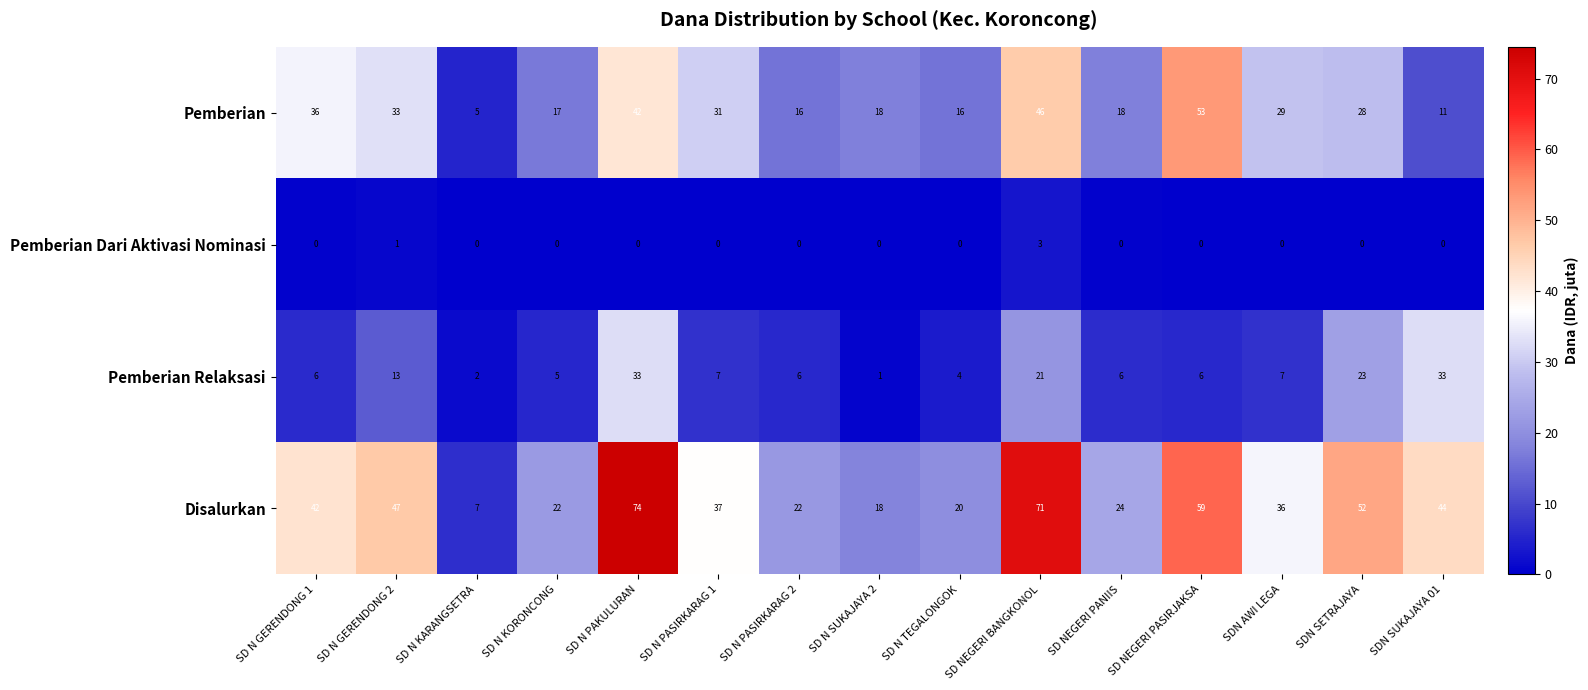

At how many categories does at least one series exceed 12?

14